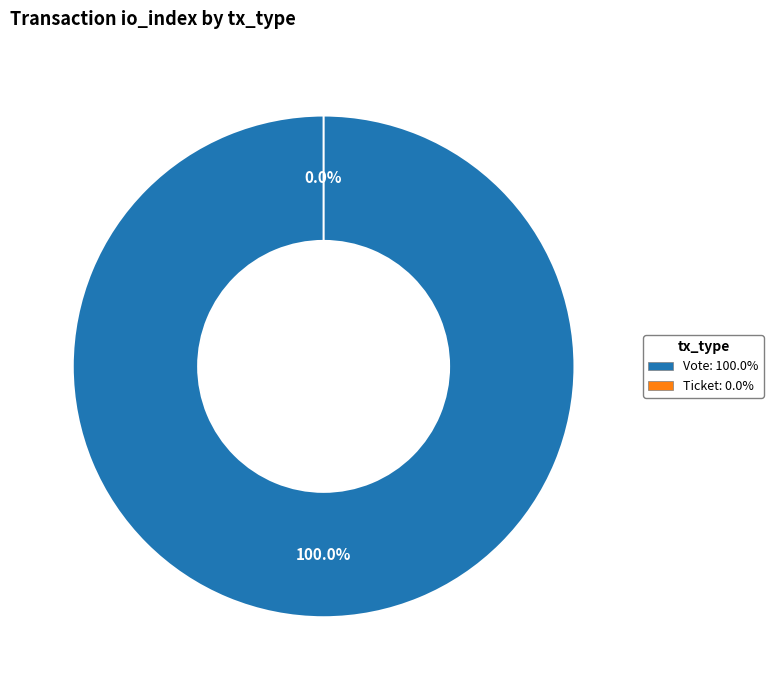

Does any single category account for the majority?

Yes